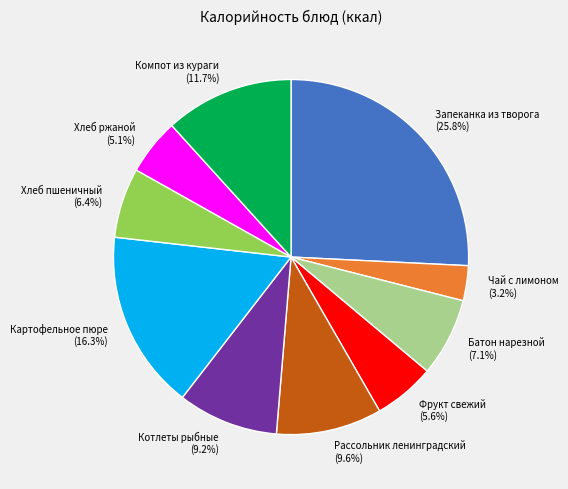

Which slice is the smallest?

Чай с лимоном